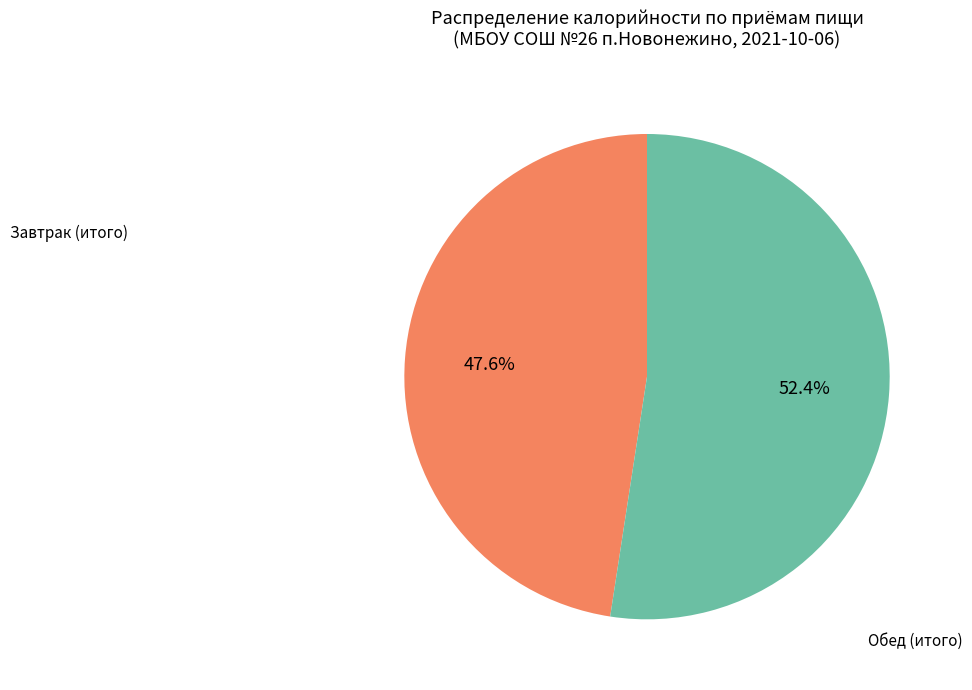

Does any single category account for the majority?

Yes